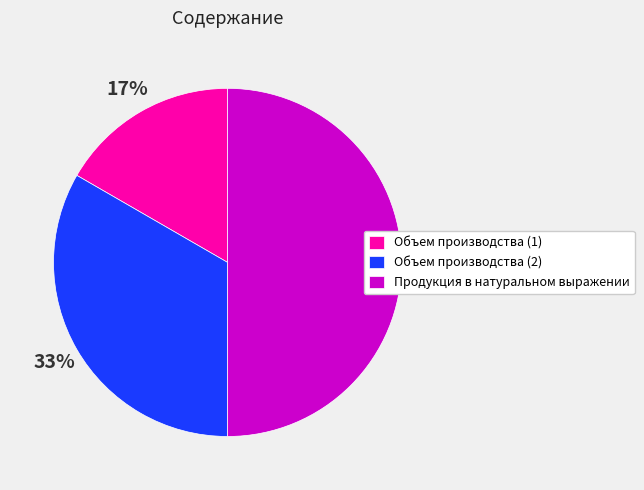

What is the smallest slice in the pie chart?

Объем производства (1)